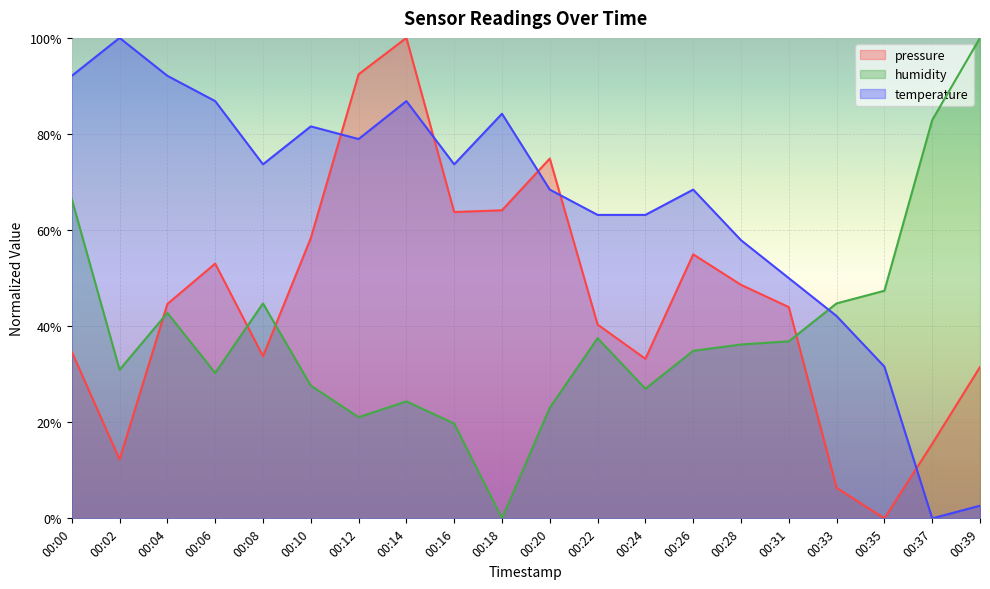

Is the value of temperature at 00:18 greater than the value of humidity at 00:39?

No